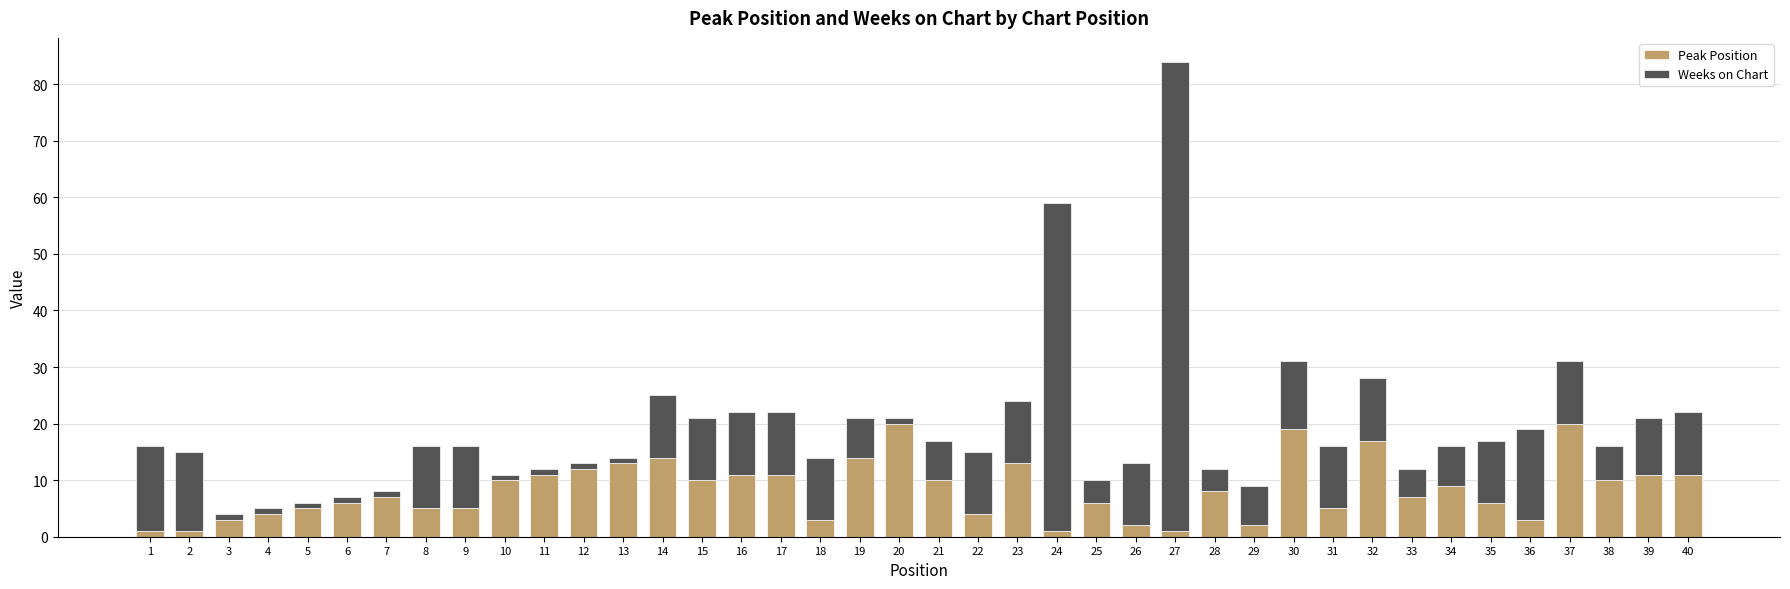

Is it true that Peak Position equals 9 at 34?

True